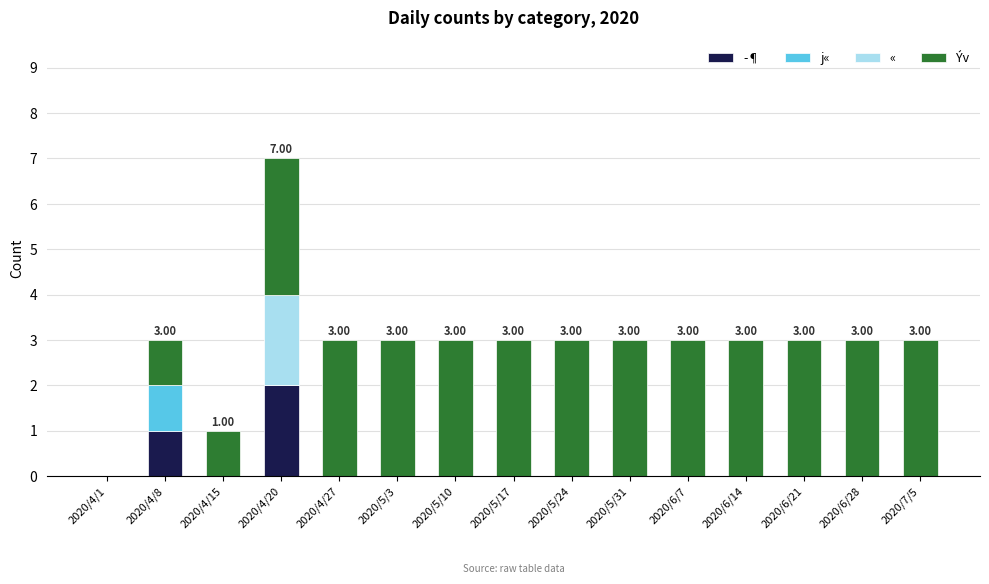

At which category is the sum across all series the highest?

2020/4/20